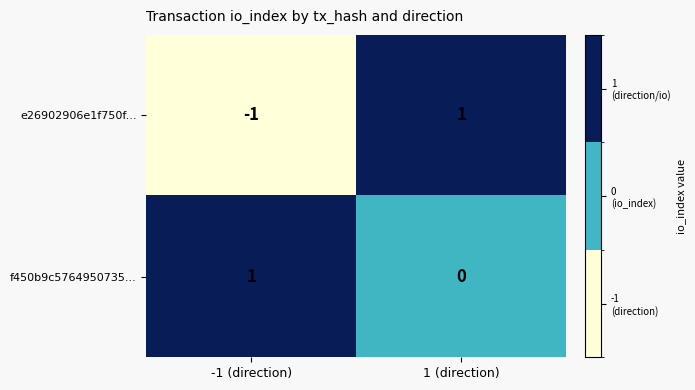

The f450b9c5764950735... series shows 1 at -1 (direction). True or false?

True